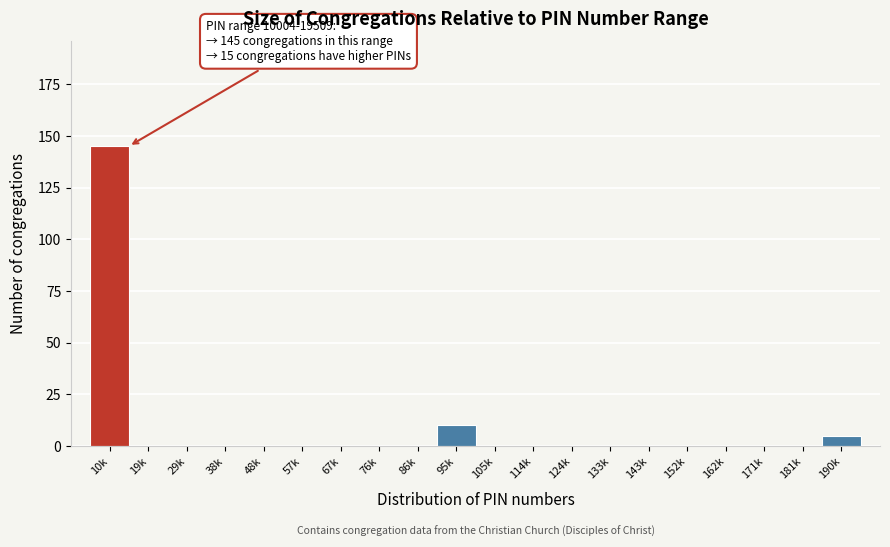

Reading left to right, what are all the values shown in this chart?

10k=145	19k=0	29k=0	38k=0	48k=0	57k=0	67k=0	76k=0	86k=0	95k=10	105k=0	114k=0	124k=0	133k=0	143k=0	152k=0	162k=0	171k=0	181k=0	190k=5